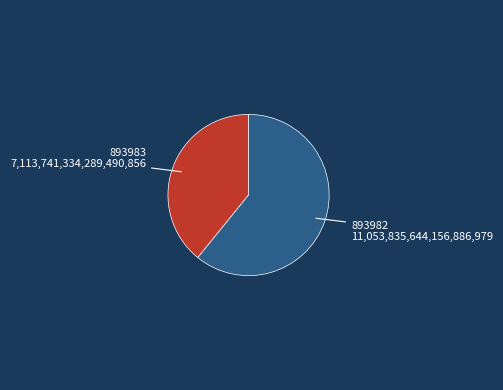

True or false: 893983 accounts for 33% of the total.

False